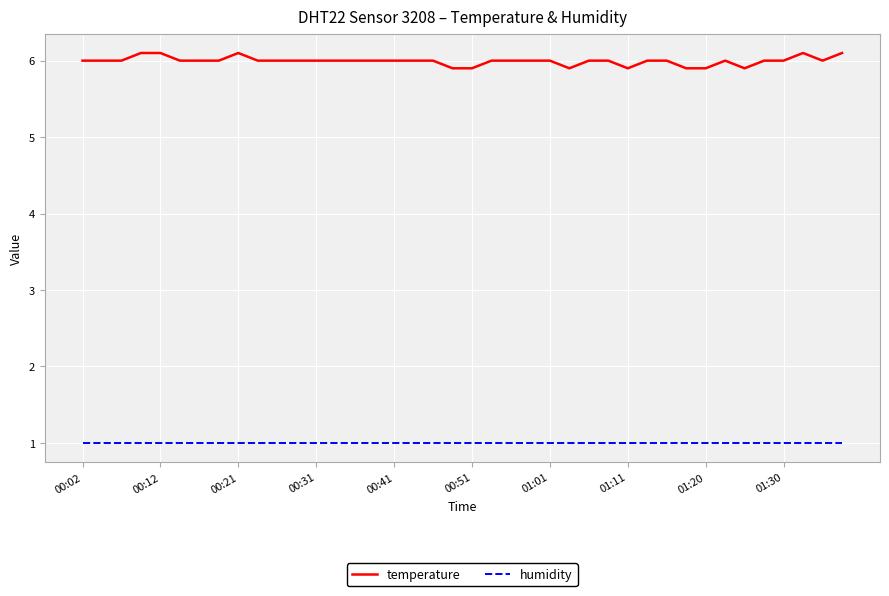

Rank the series by their average value, from highest to lowest.

temperature, humidity